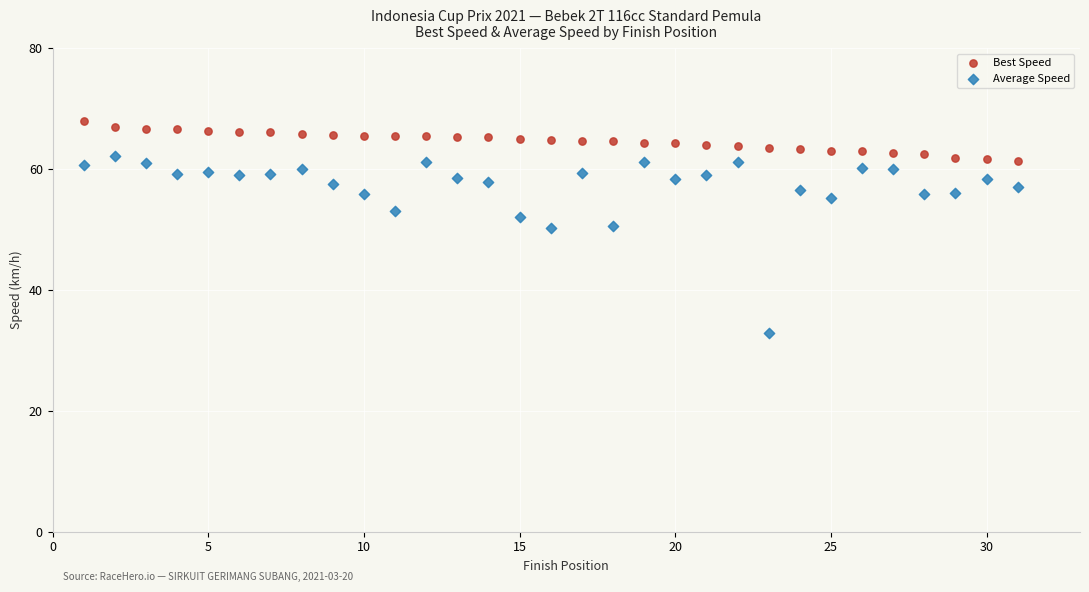

Across all data points, what is the range of X values (max minus min)?

30.0